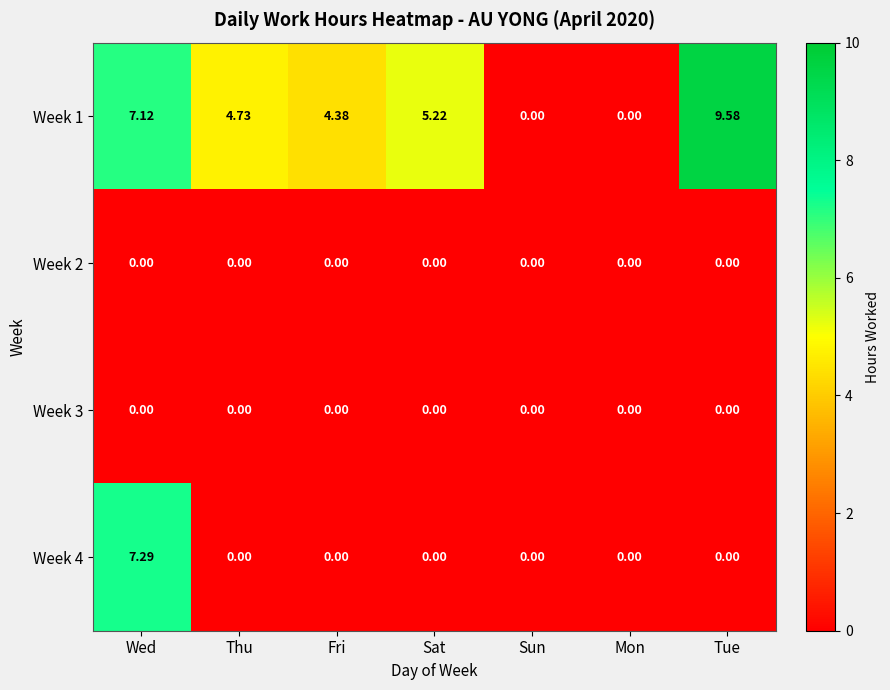

At which label is Week 1 closest to 4?

Fri